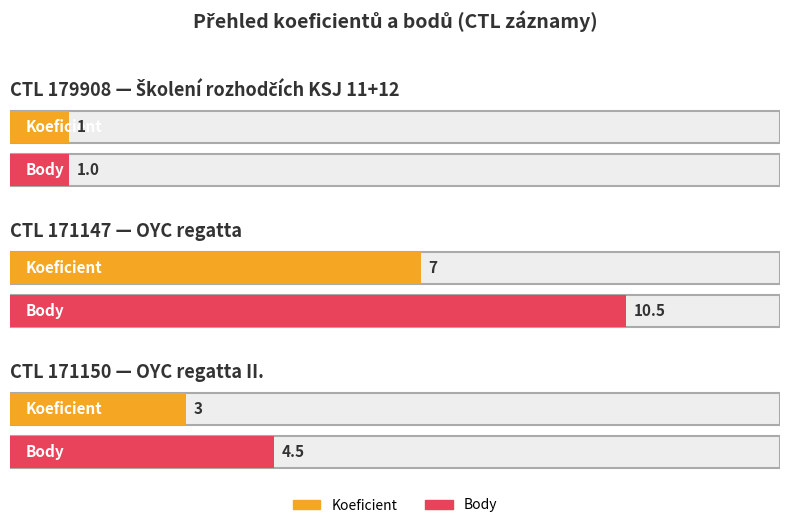

How many distinct data groups are displayed?

2